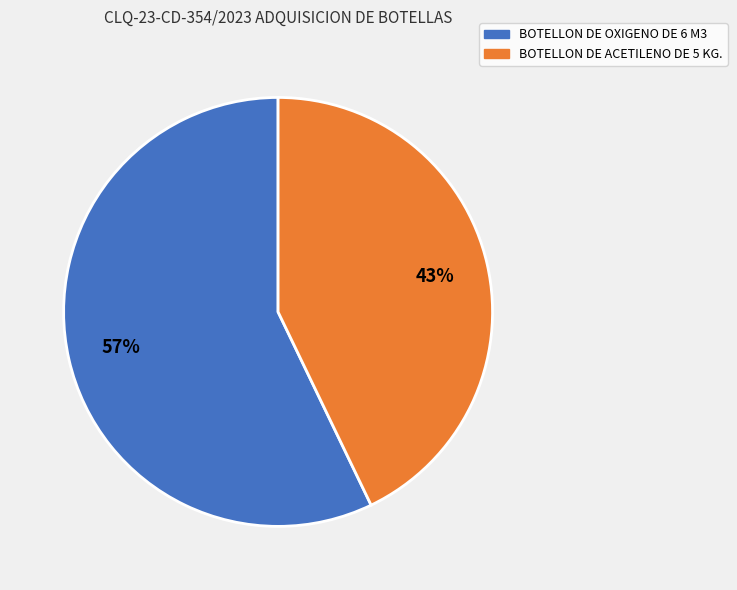

Which slice is the smallest?

BOTELLON DE ACETILENO DE 5 KG.